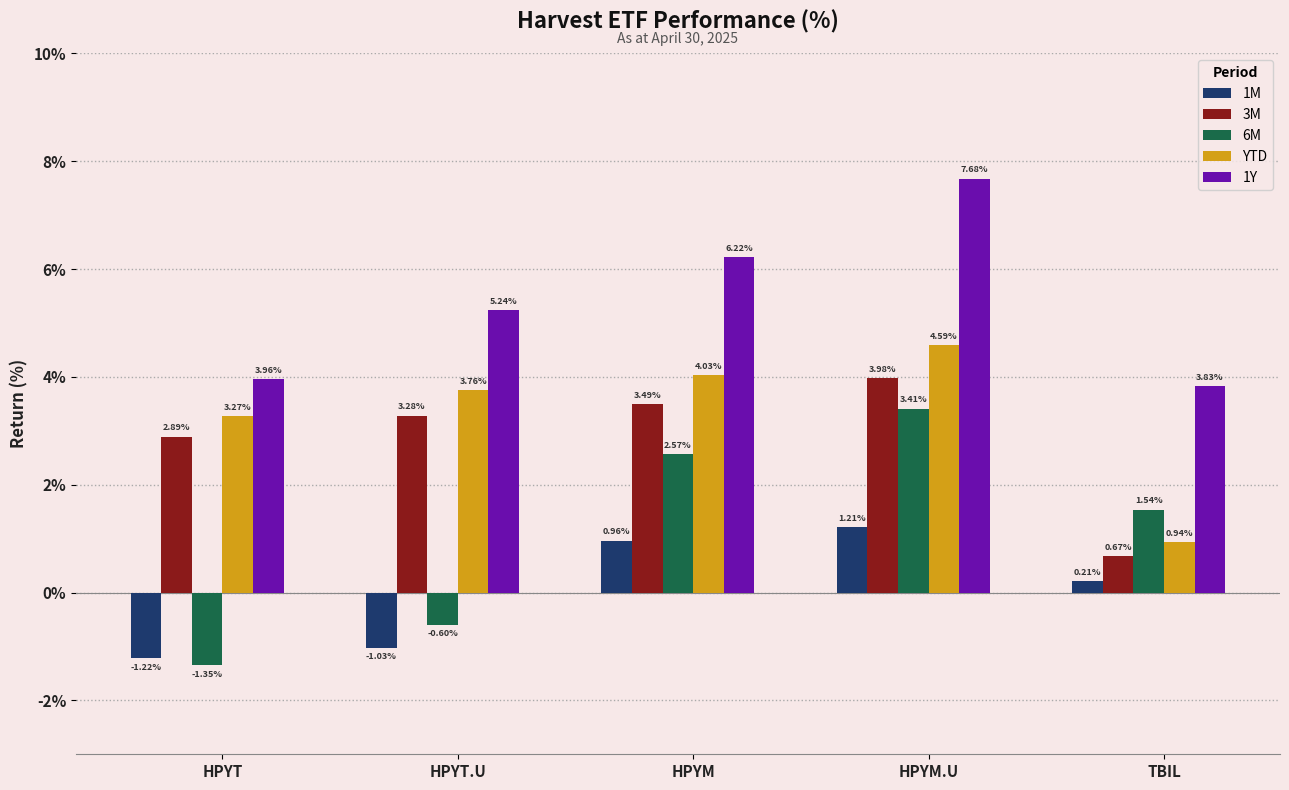

Which series has the widest spread of values?

6M